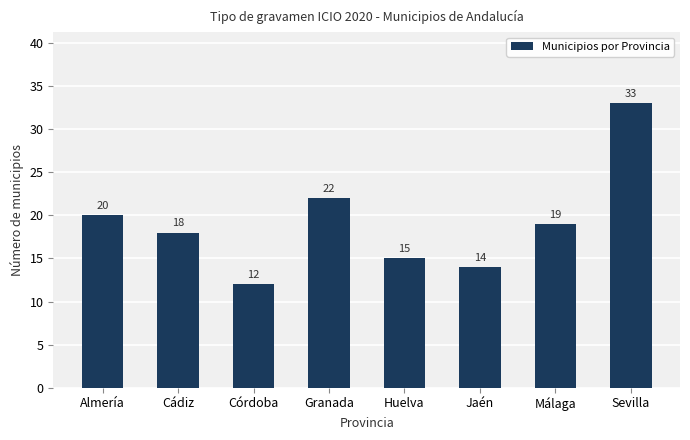

Rank the categories by value from lowest to highest.

Córdoba, Jaén, Huelva, Cádiz, Málaga, Almería, Granada, Sevilla